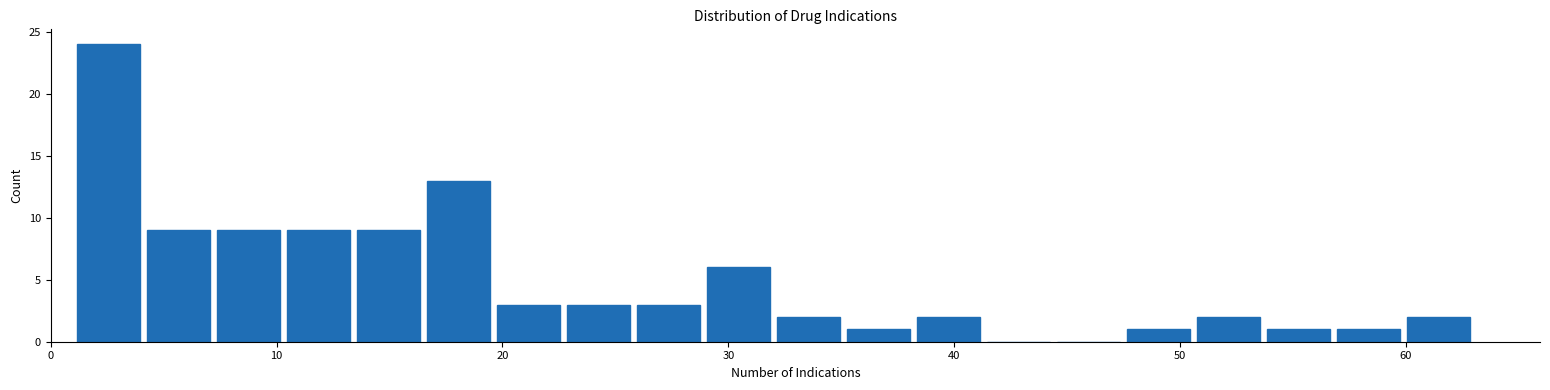

Around what value on the x-axis is the tallest bar? Give the approximate position of its centre, as read against the axis.

3